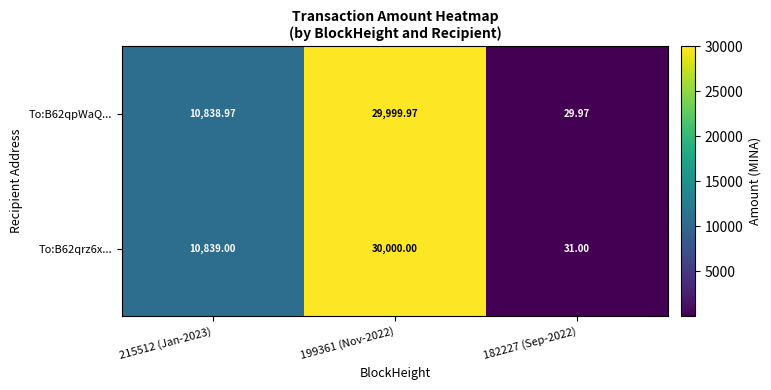

How many data points does each series have?

3